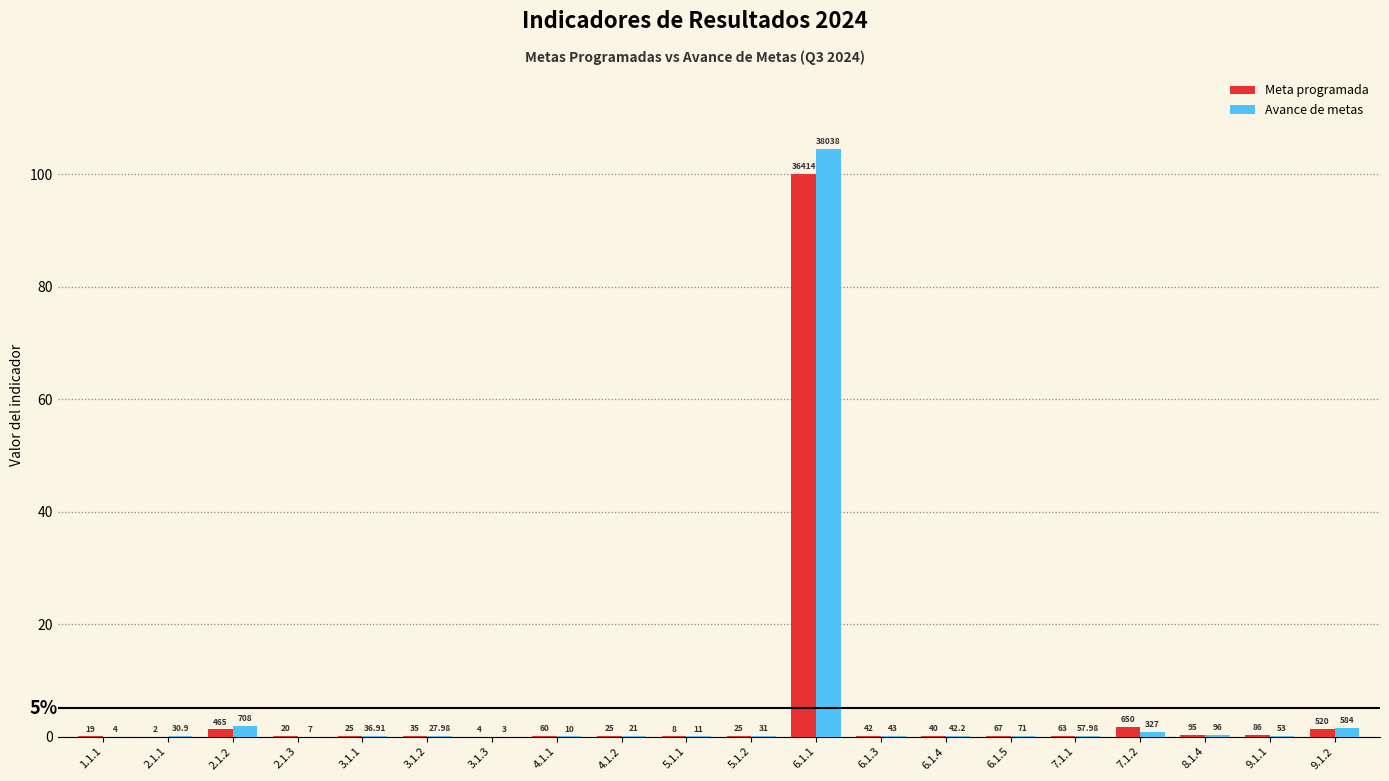

What is the difference between the Avance de metas values at 9.1.1 and 3.1.3?

0.1